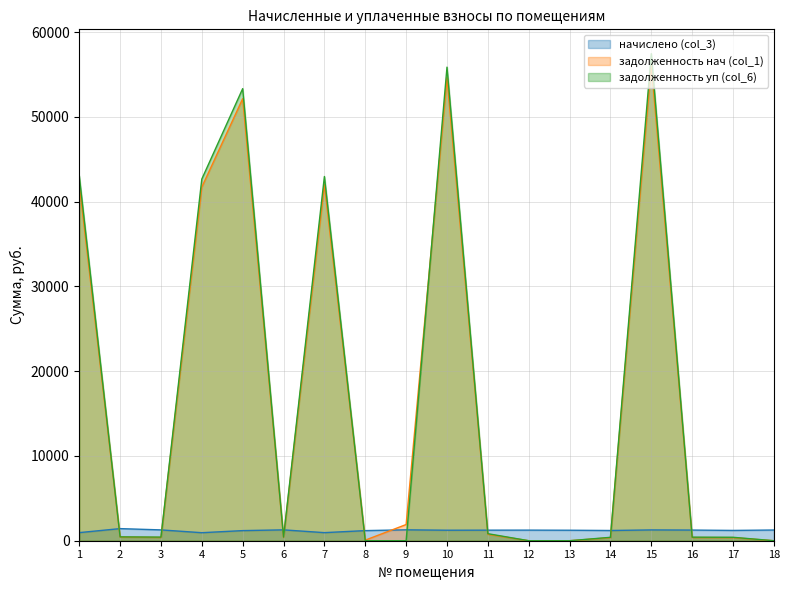

True or false: начислено (col_3) and задолженность нач (col_1) cross at least once.

True